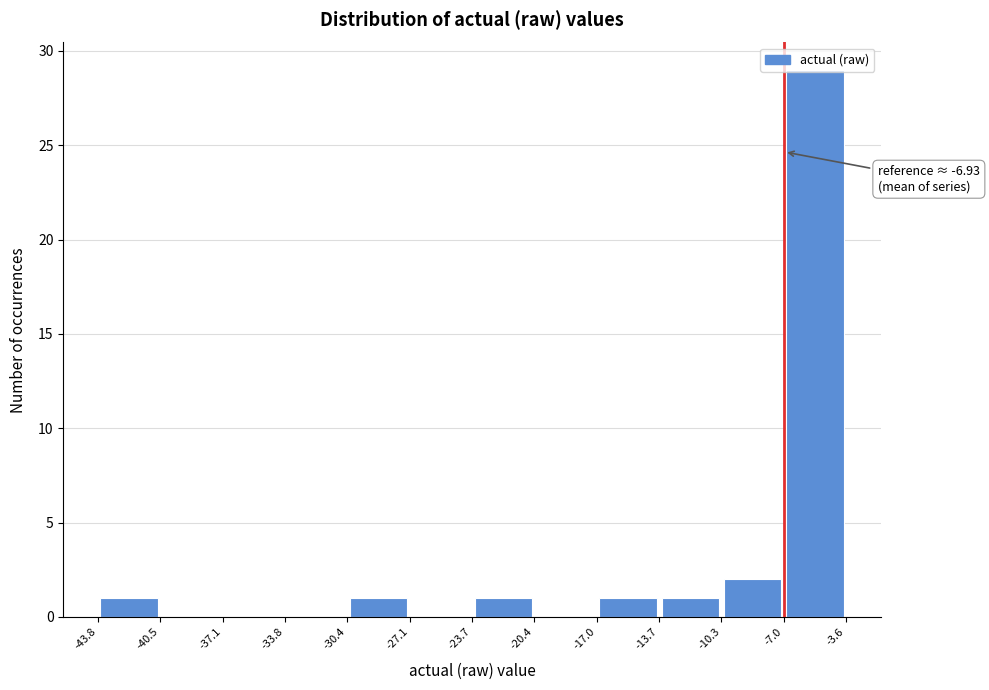

Over which range of the x-axis is the bar tallest?

-7.0 to -3.6